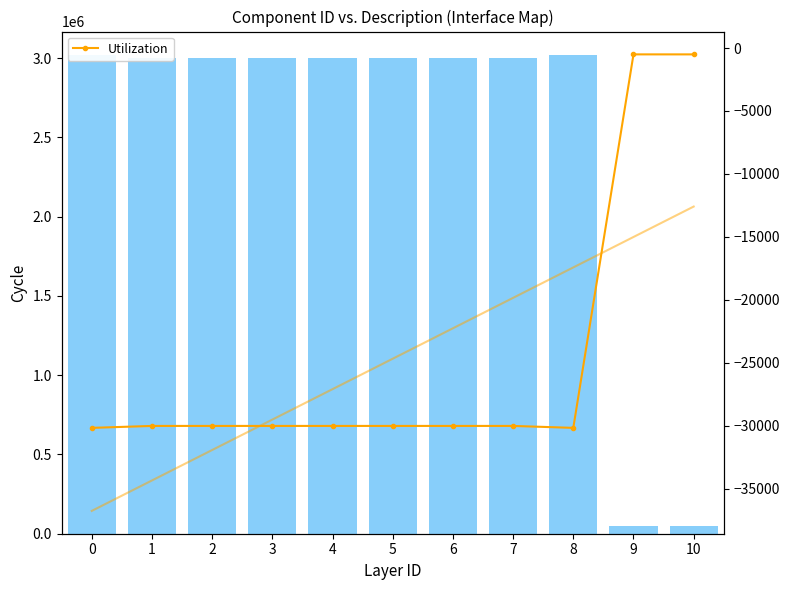

What is the greatest value displayed?

3016675.0